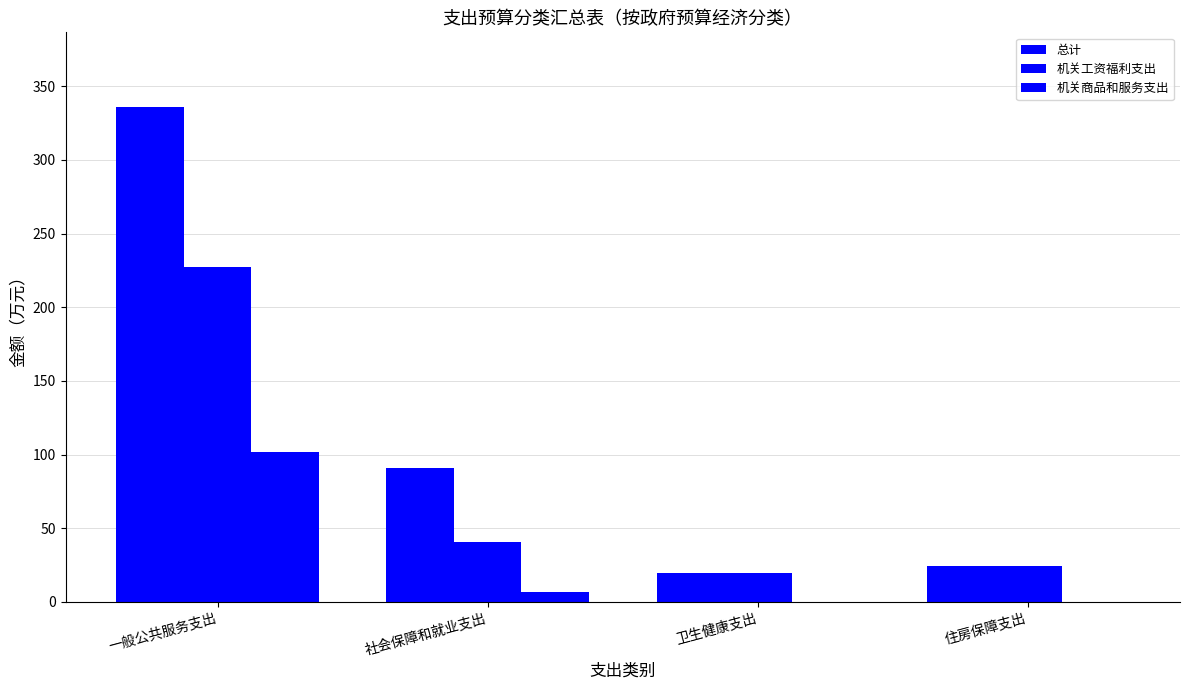

Which series has the largest total across all categories?

总计